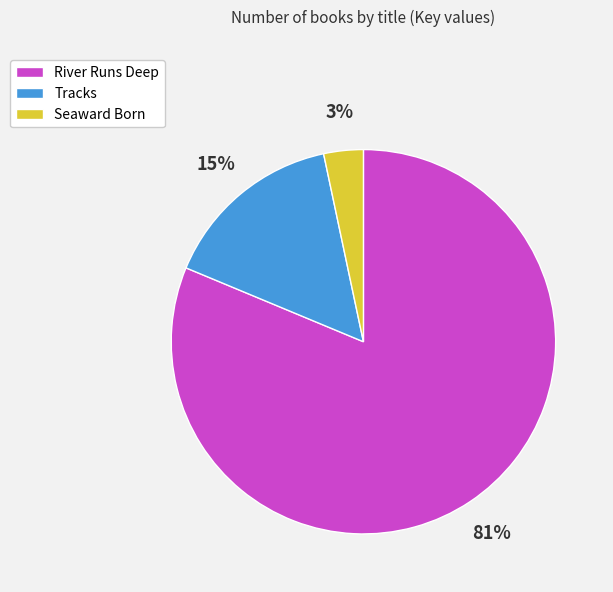

Rank the categories by value from highest to lowest.

River Runs Deep, Tracks, Seaward Born